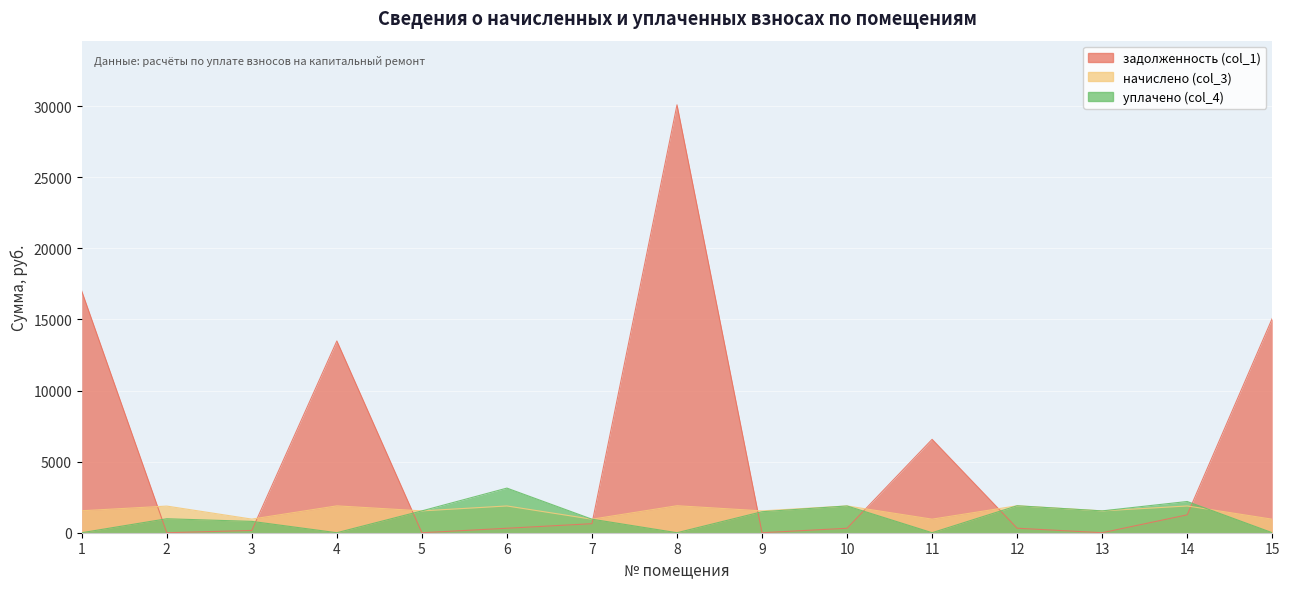

What is the value of the задолженность (col_1) point at the 8th from the left?

30091.2